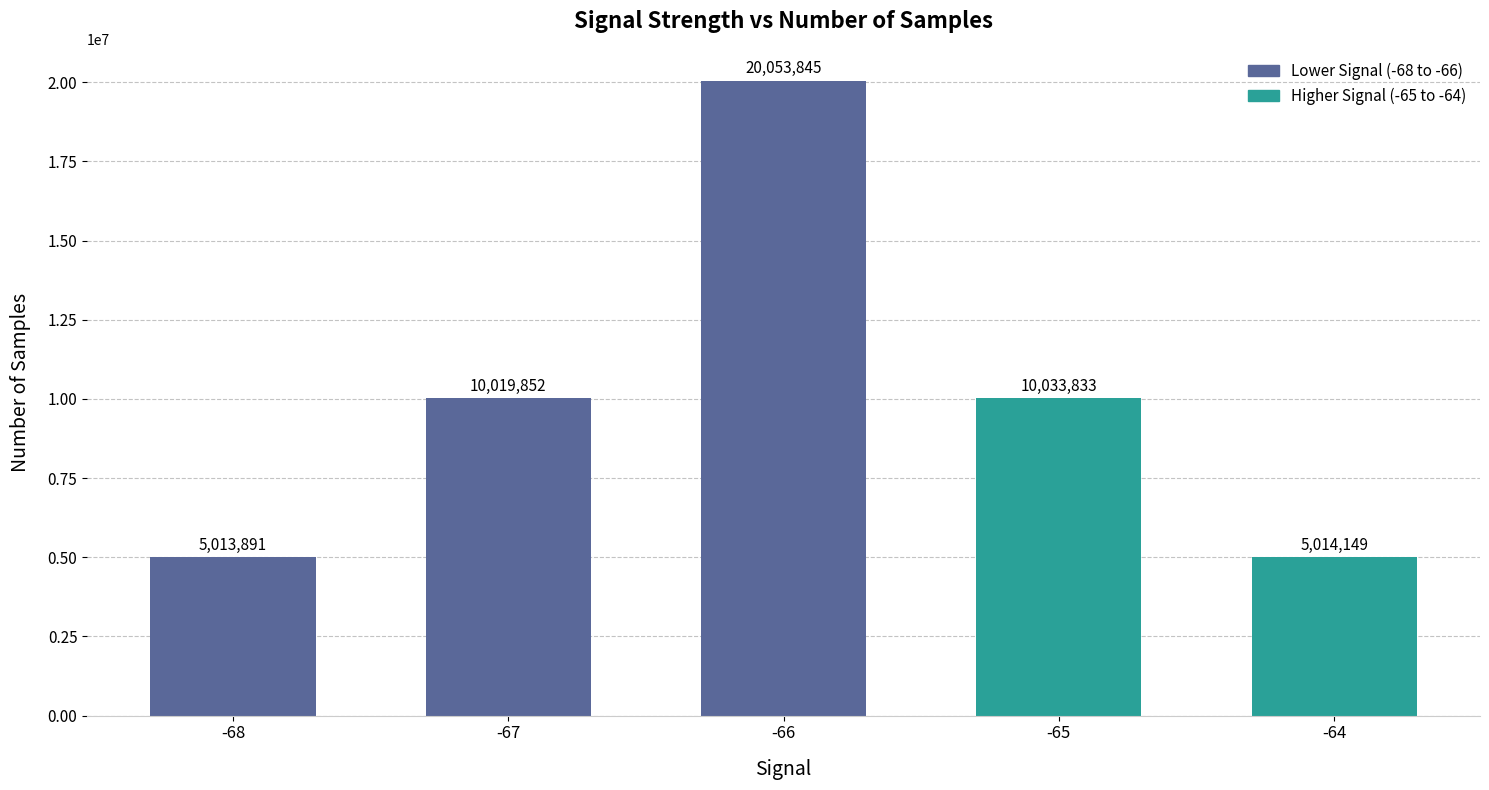

Rank the categories by value from lowest to highest.

-68, -64, -67, -65, -66